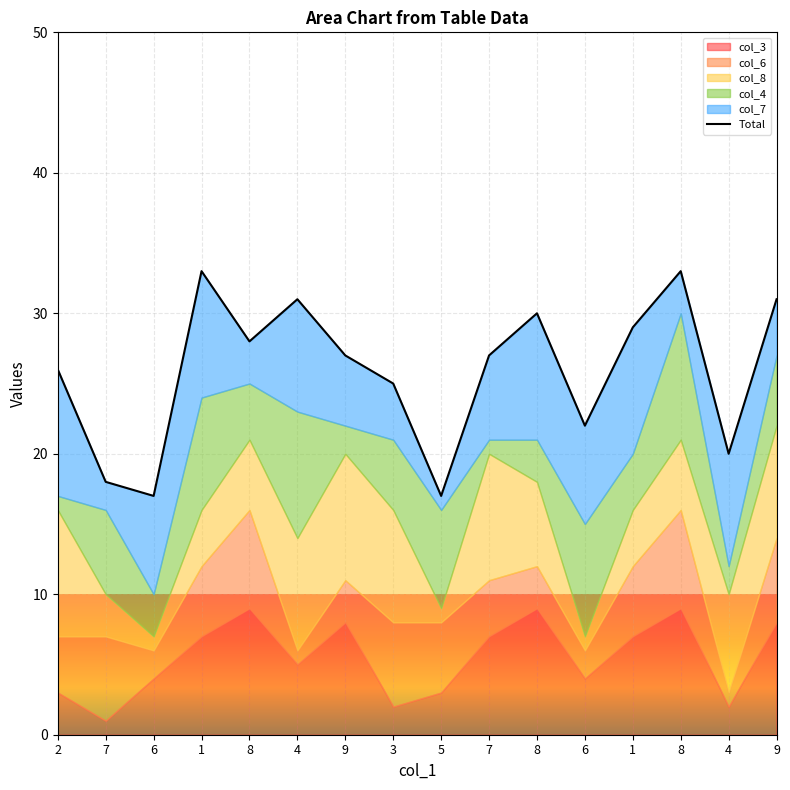

How many points are higher than both their immediate neighbors (excluding endpoints)?

4